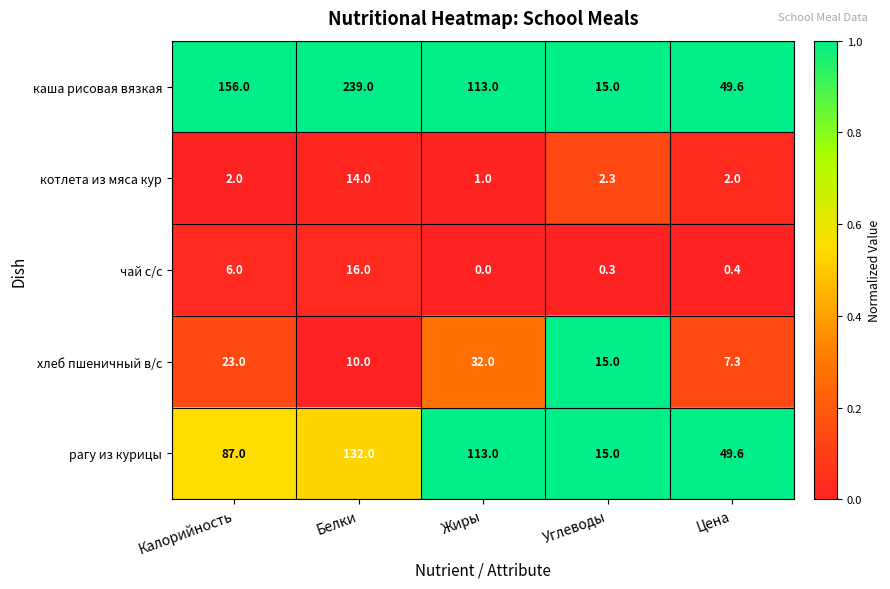

What is the difference between the каша рисовая вязкая values at Цена and Белки?

189.4